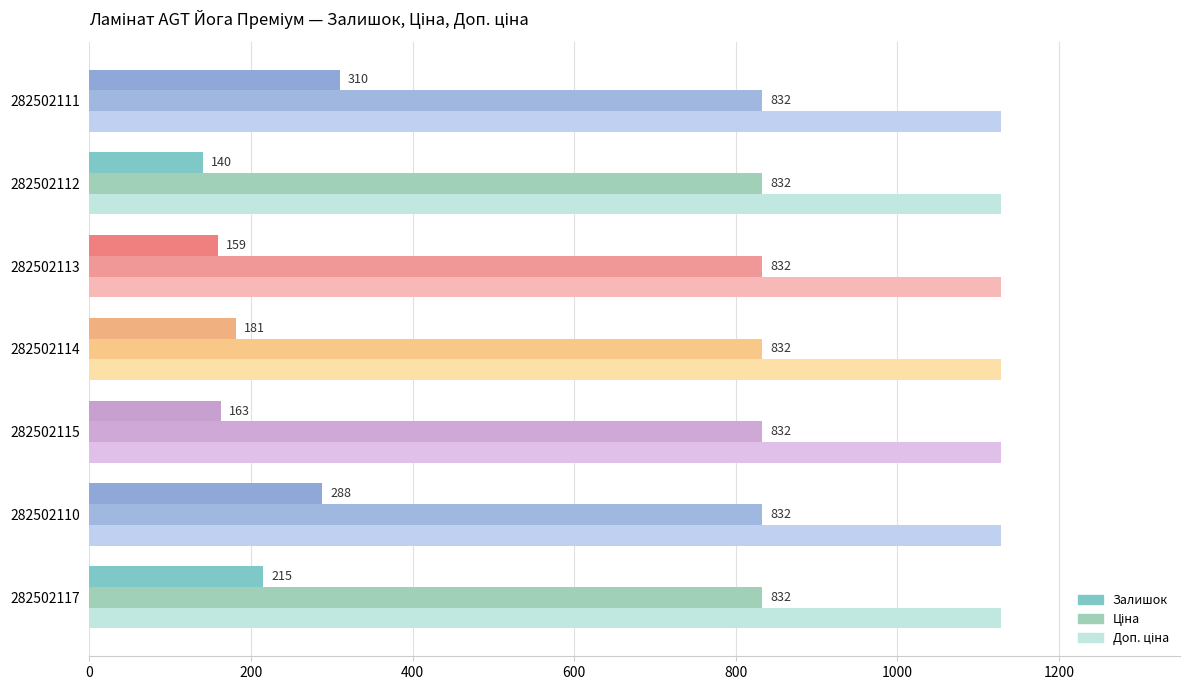

Is it true that Ціна equals 832.4 at 282502112?

True